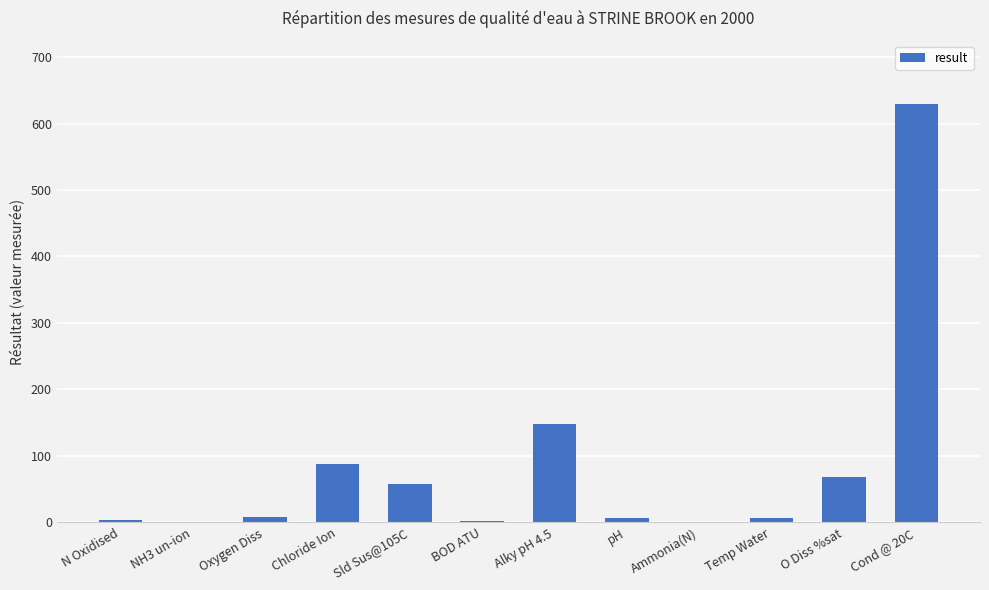

Does the chart contain stacked bars?

No